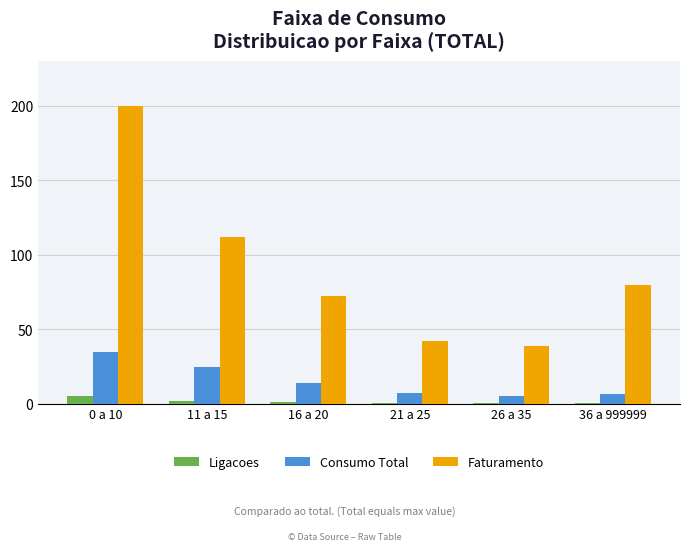

Which series changed the most between 0 a 10 and 16 a 20?

Faturamento